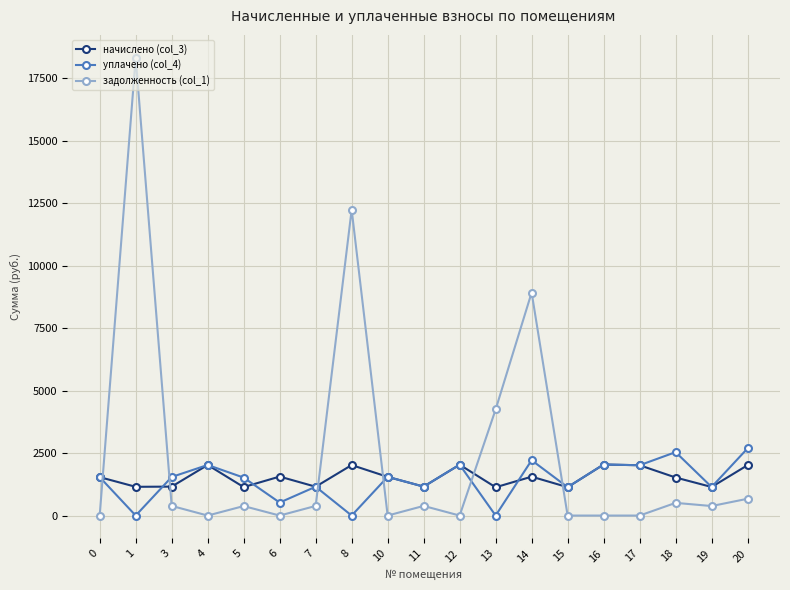

At which category does the chart reach its peak across all series?

1